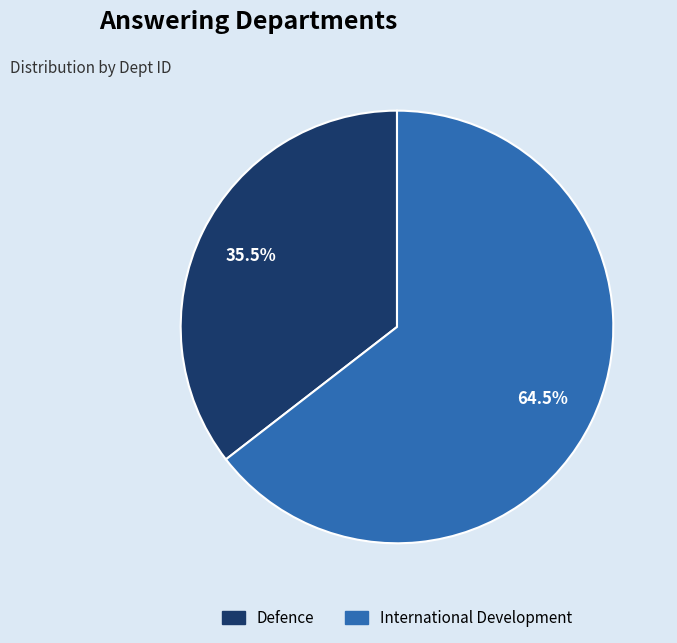

To the nearest percent, what is the difference between the Defence and International Development slice percentages?

29%